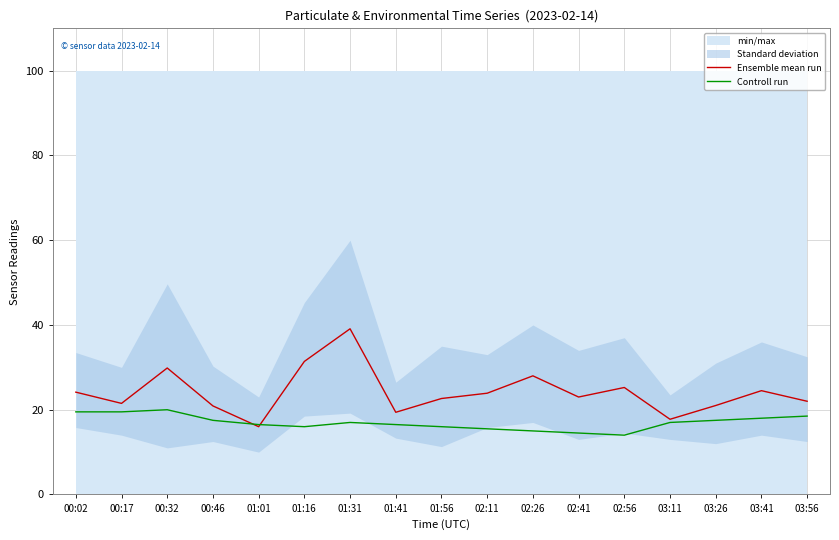

In Ensemble mean run, how many points are lower than both neighbors (excluding endpoints)?

5